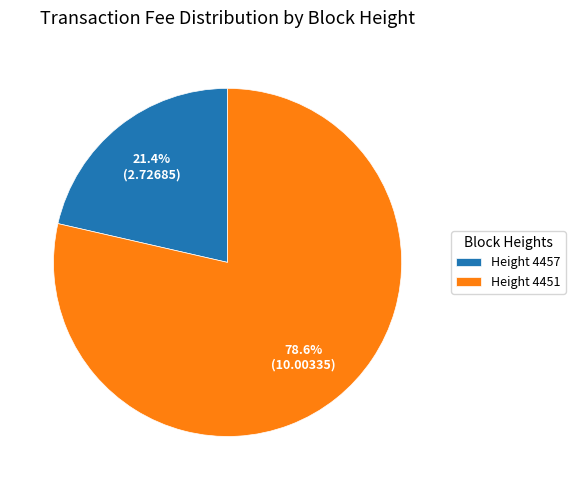

Rank the categories by value from lowest to highest.

Height 4457, Height 4451